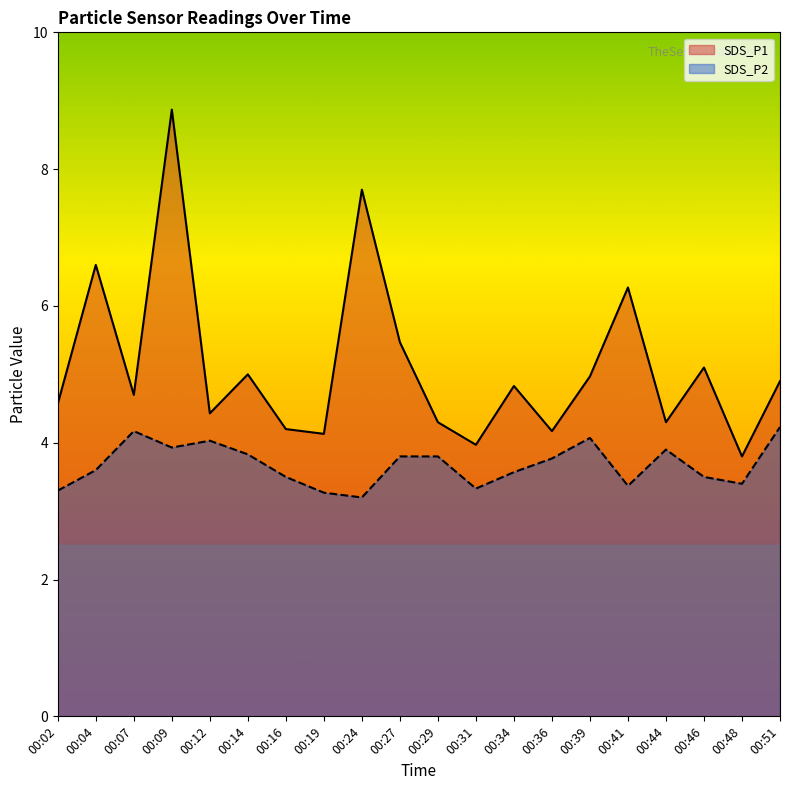

Reading left to right, transcribe all the data shown in this chart.

SDS_P1_line: 4.6	6.6	4.7	8.9	4.4	5.0	4.2	4.1	7.7	5.5	4.3	4.0	4.8	4.2	5.0	6.3	4.3	5.1	3.8	4.9
SDS_P2_line: 3.3	3.6	4.2	3.9	4.0	3.8	3.5	3.3	3.2	3.8	3.8	3.3	3.6	3.8	4.1	3.4	3.9	3.5	3.4	4.2